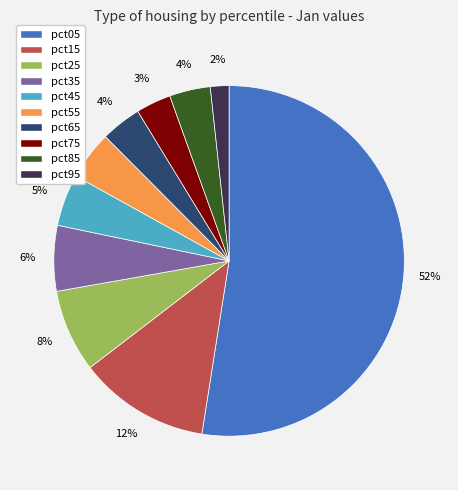

Which category has the biggest portion of the pie?

pct05